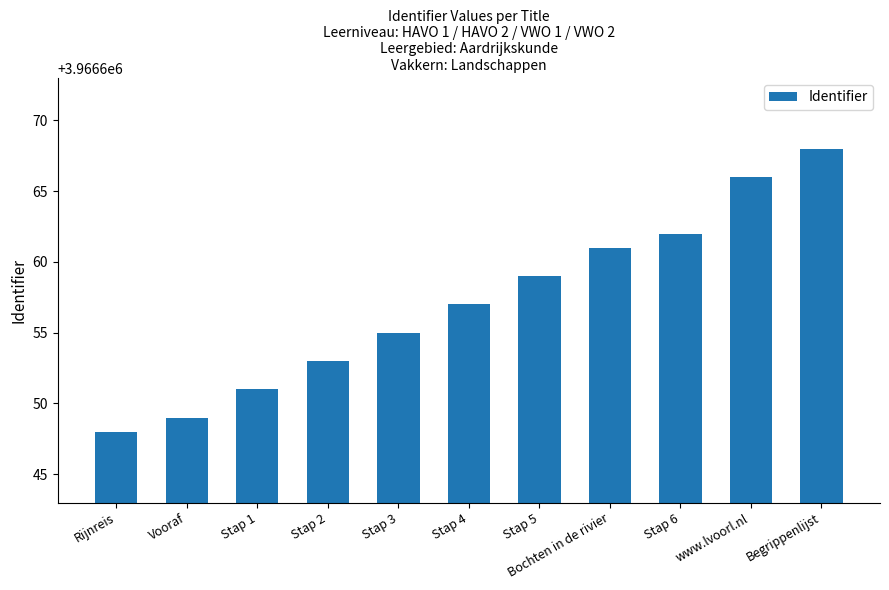

What position from the left is Stap 6?

9